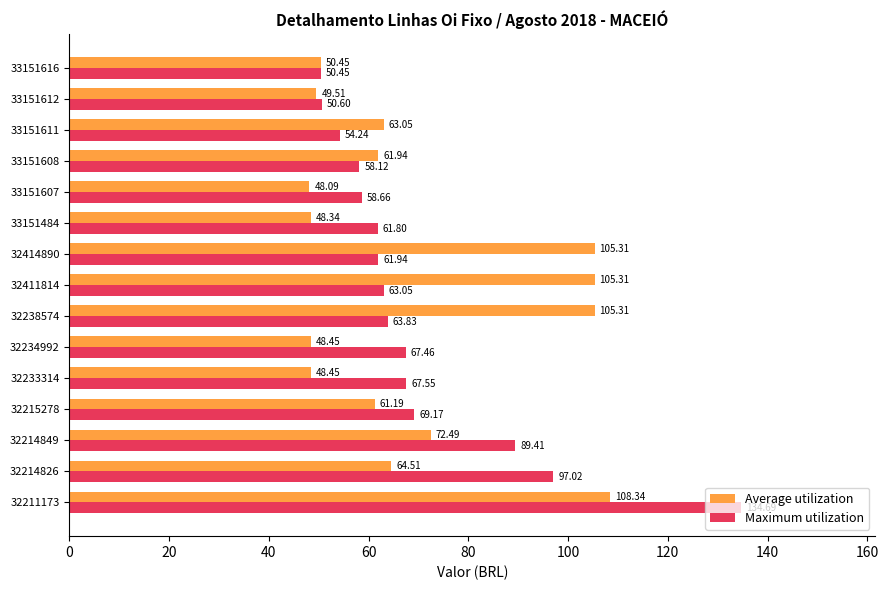

Which series has the largest range (max minus min)?

Maximum utilization